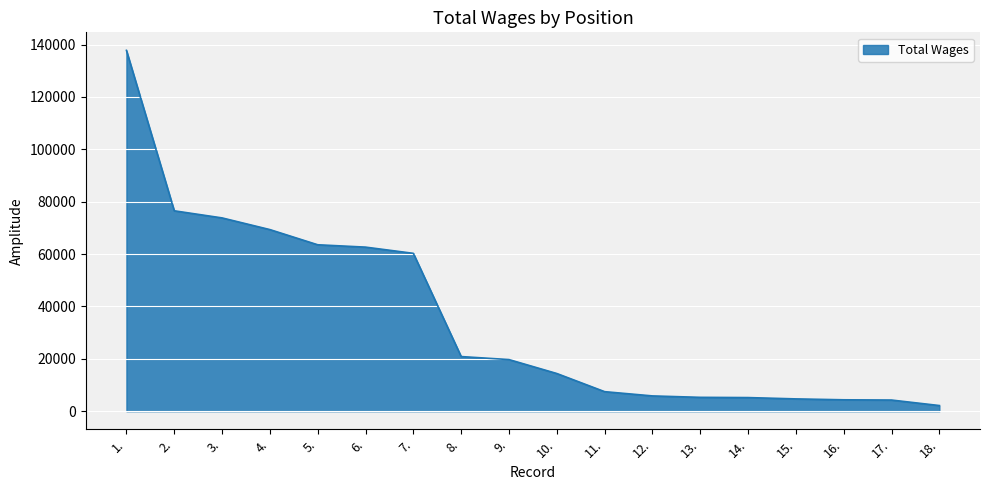

What is the change in value from 7. to 14.?

-55081